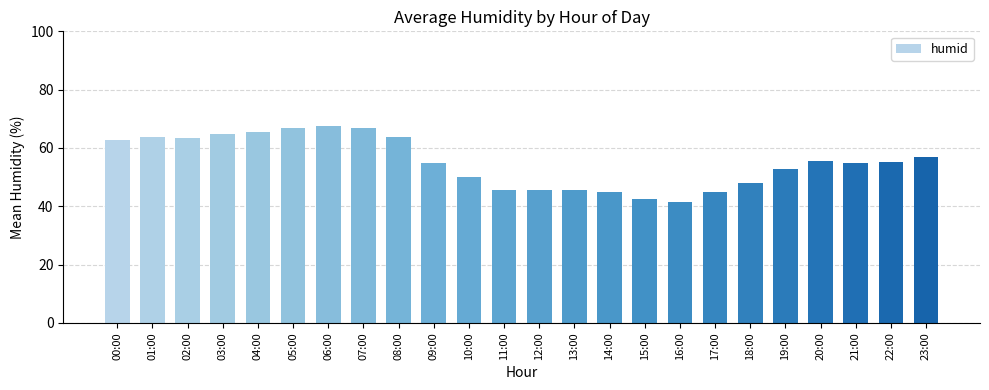

What is the smallest value displayed?

41.3